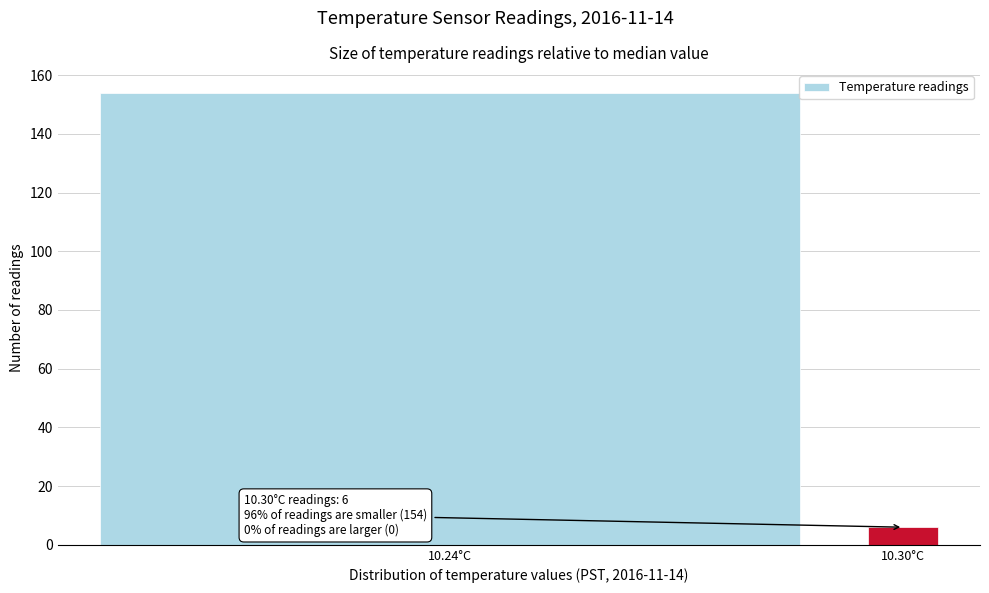

Reading left to right, extract all data points from this chart.

154	6